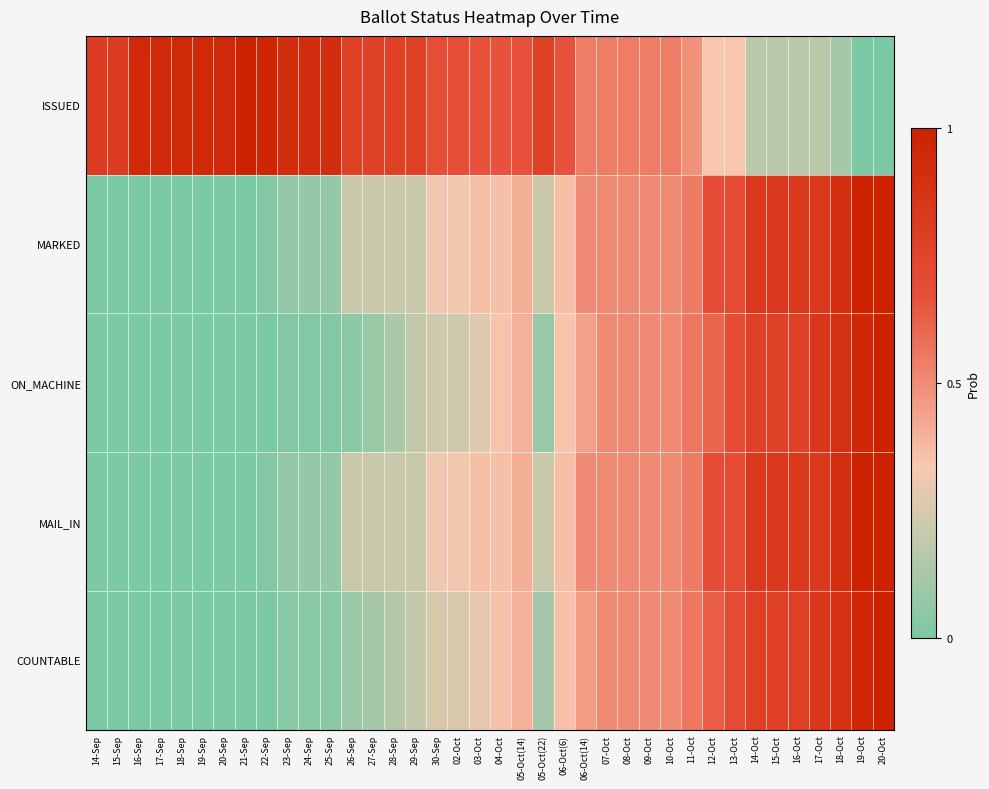

What is the total value across all series at 13-Oct?

3.1